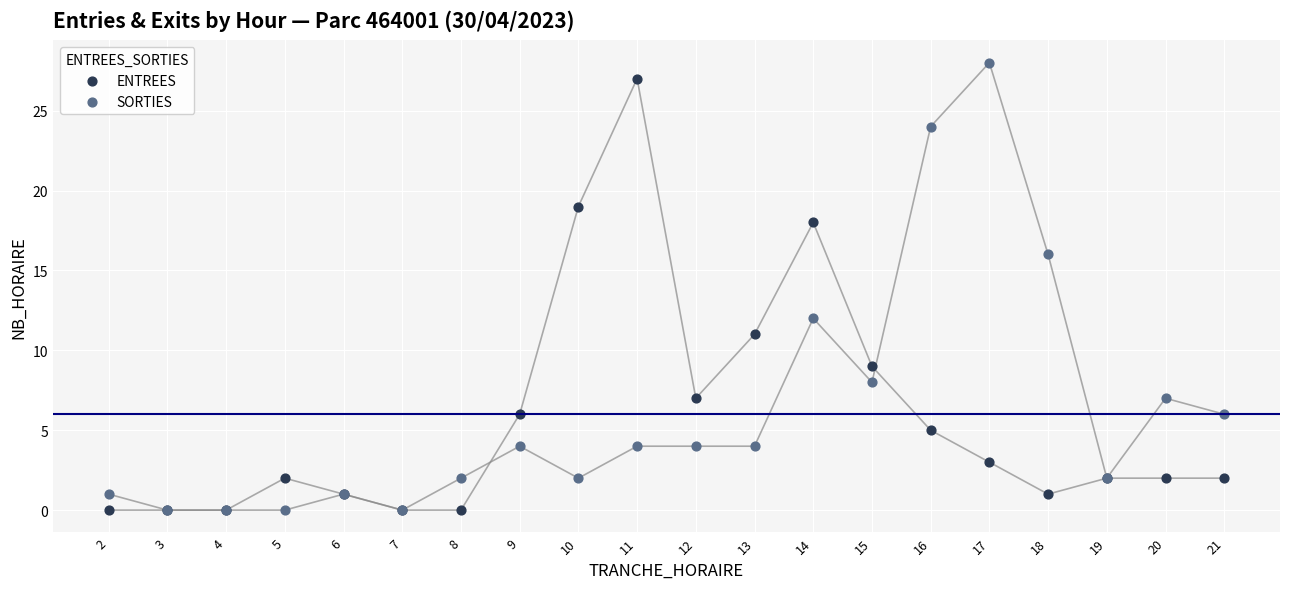

In the ENTREES series, what Y value is closest to 13?

11